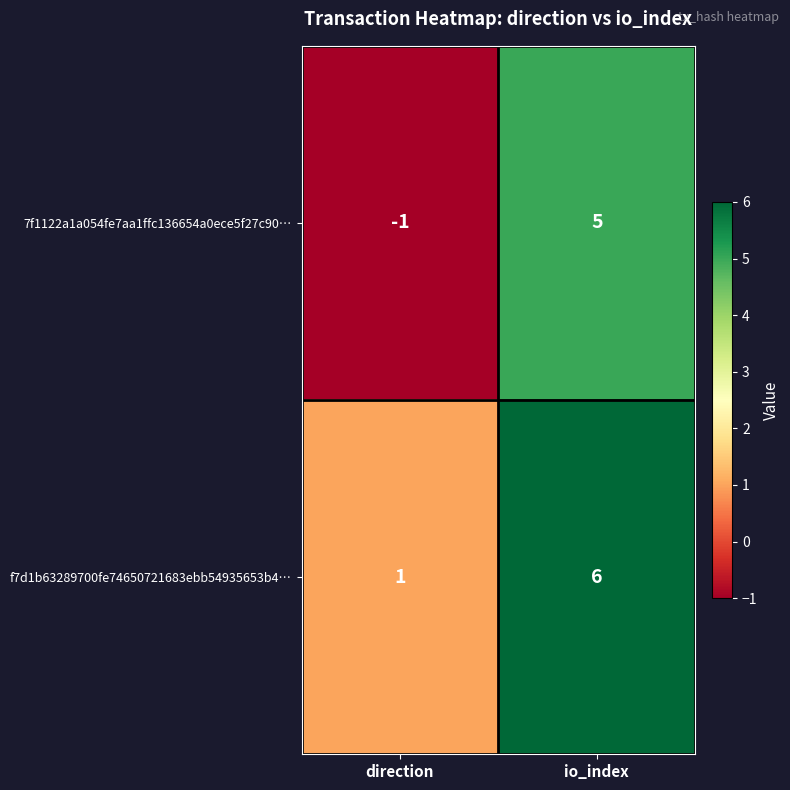

List the series in order of their peak value, highest first.

f7d1b63289700fe74650721683ebb54935653b4…, 7f1122a1a054fe7aa1ffc136654a0ece5f27c90…